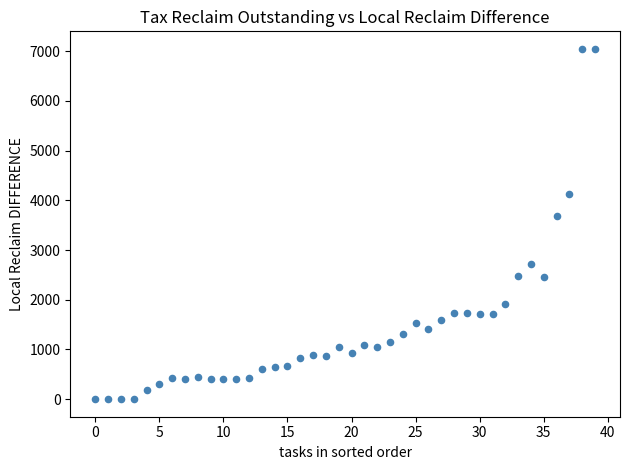

What Y value in the scatter plot is closest to 3523?

3683.8